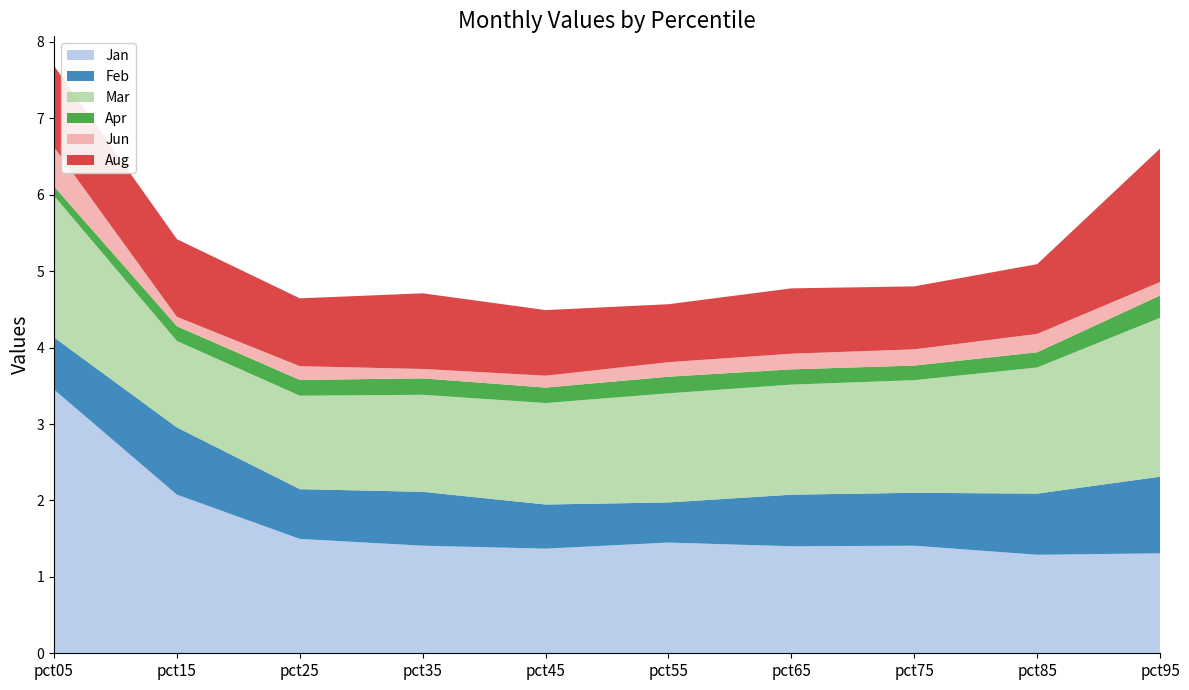

Reading left to right, extract all data points from this chart.

Jan: pct05=3.5	pct15=2.1	pct25=1.5	pct35=1.4	pct45=1.4	pct55=1.4	pct65=1.4	pct75=1.4	pct85=1.3	pct95=1.3
Feb: pct05=0.7	pct15=0.9	pct25=0.7	pct35=0.7	pct45=0.6	pct55=0.5	pct65=0.7	pct75=0.7	pct85=0.8	pct95=1.0
Mar: pct05=1.9	pct15=1.1	pct25=1.2	pct35=1.3	pct45=1.3	pct55=1.4	pct65=1.4	pct75=1.5	pct85=1.7	pct95=2.1
Apr: pct05=0.1	pct15=0.2	pct25=0.2	pct35=0.2	pct45=0.2	pct55=0.2	pct65=0.2	pct75=0.2	pct85=0.2	pct95=0.3
Jun: pct05=0.5	pct15=0.1	pct25=0.2	pct35=0.1	pct45=0.2	pct55=0.2	pct65=0.2	pct75=0.2	pct85=0.2	pct95=0.2
Aug: pct05=1.1	pct15=1.0	pct25=0.9	pct35=1.0	pct45=0.9	pct55=0.8	pct65=0.9	pct75=0.8	pct85=0.9	pct95=1.7